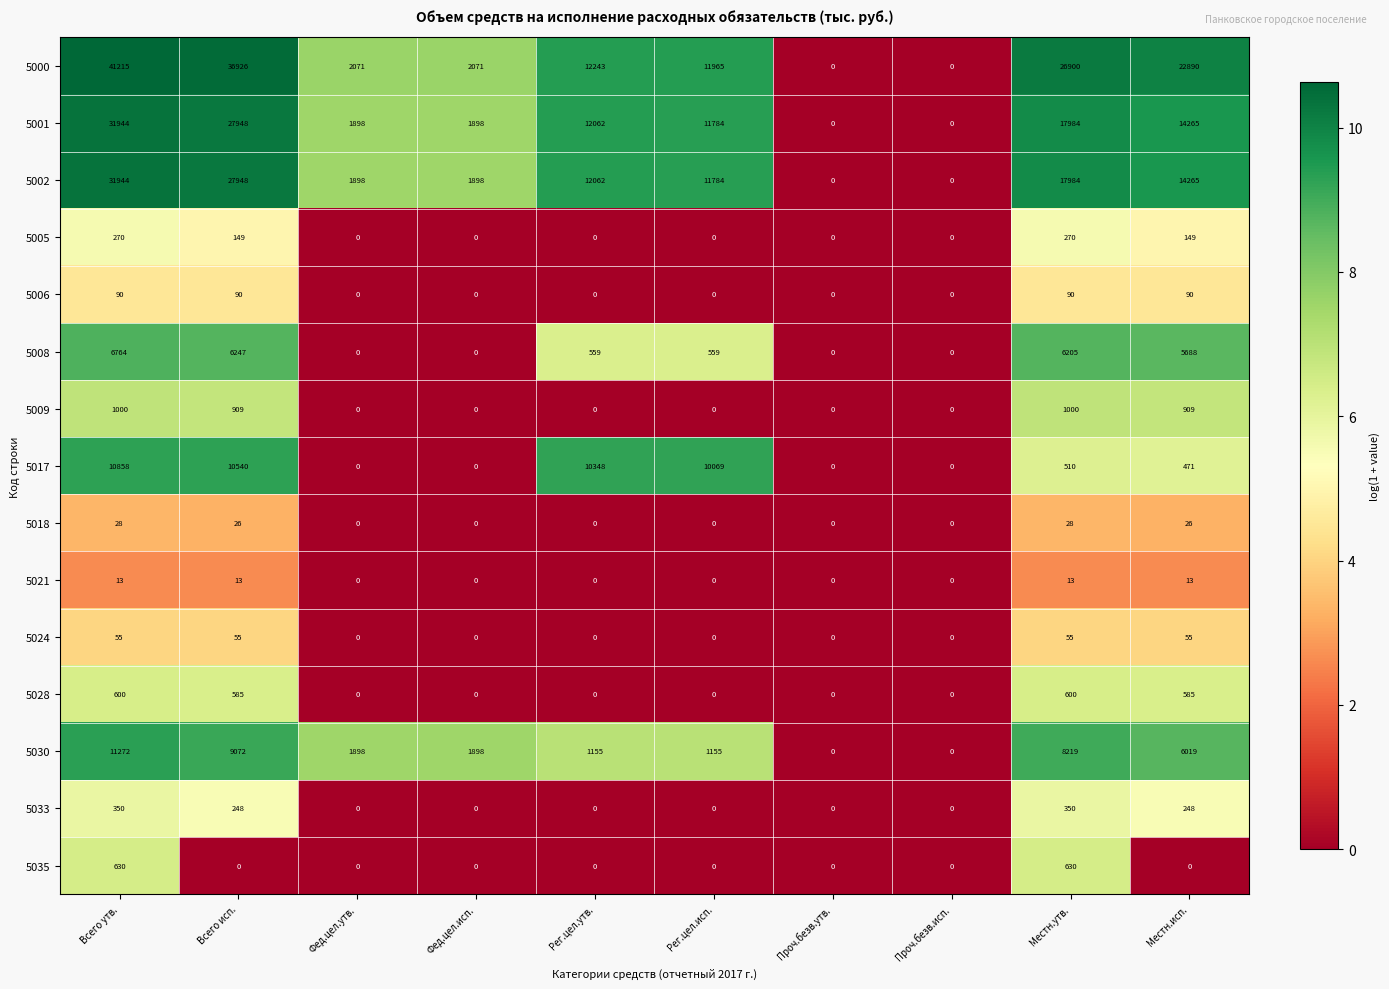

What is the difference between the maximum and minimum values in the 5024 series?

55